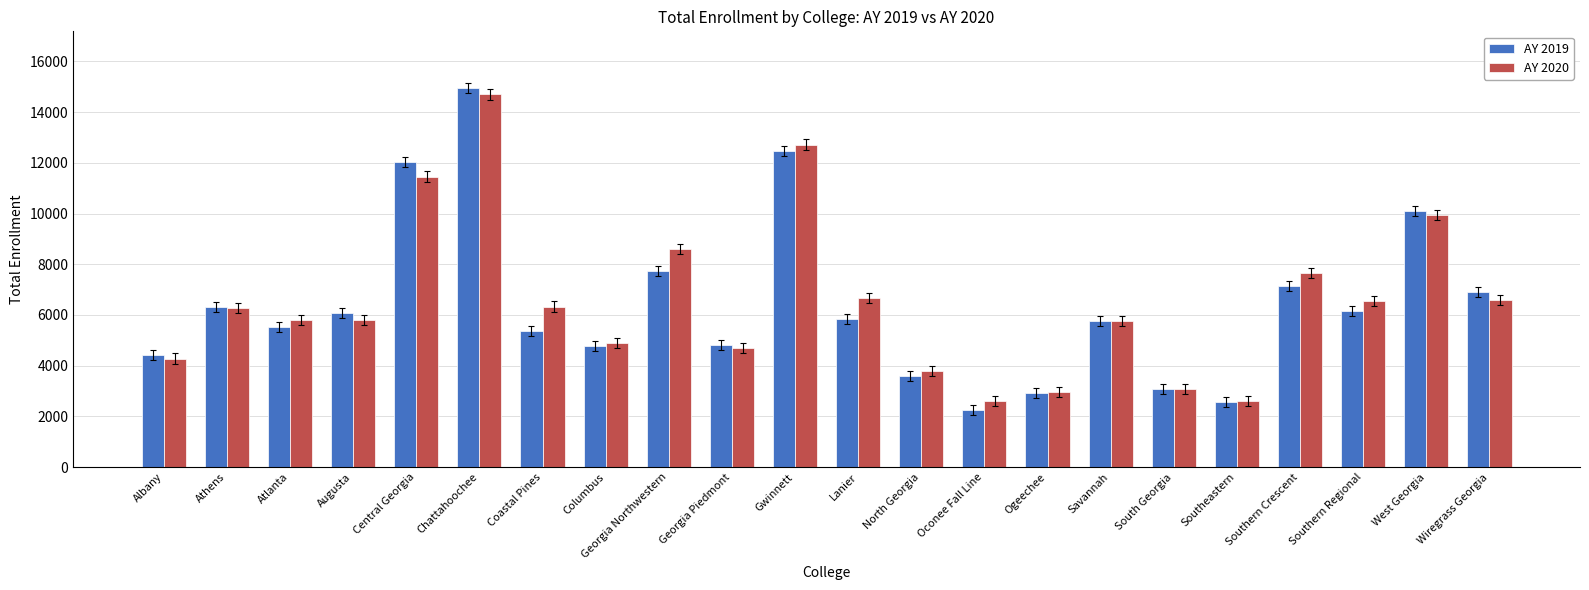

Is it true that AY 2019 equals 2571 at Southeastern?

True